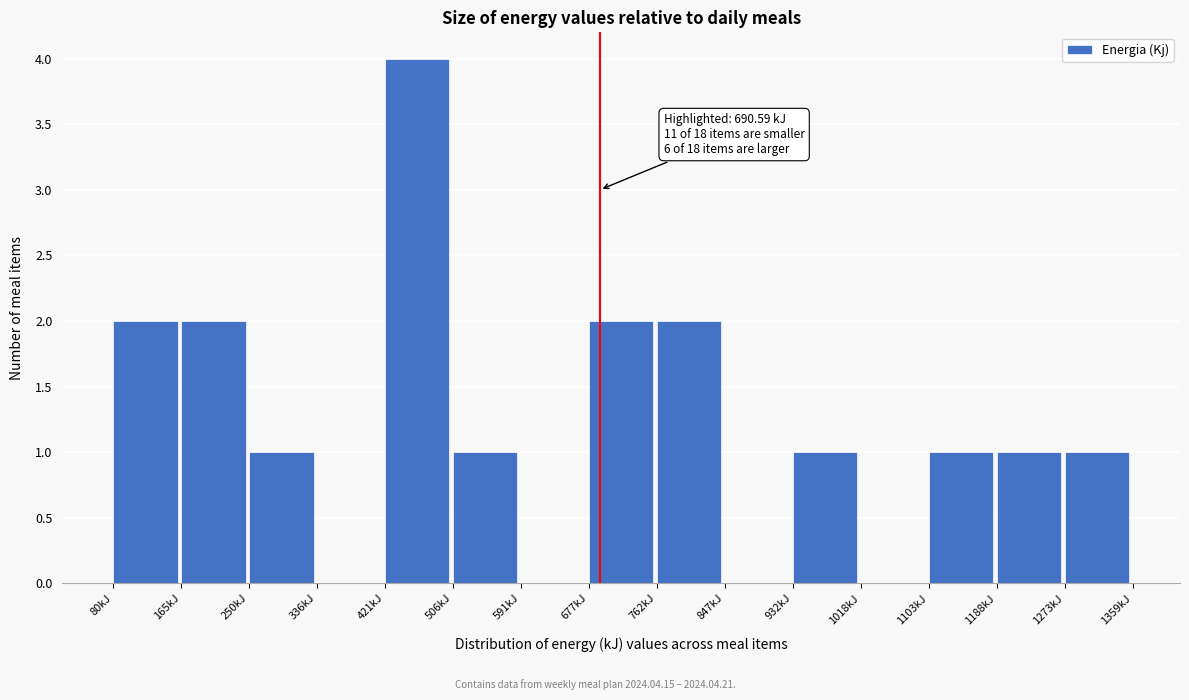

Over which range of the x-axis is the bar tallest?

420 to 510